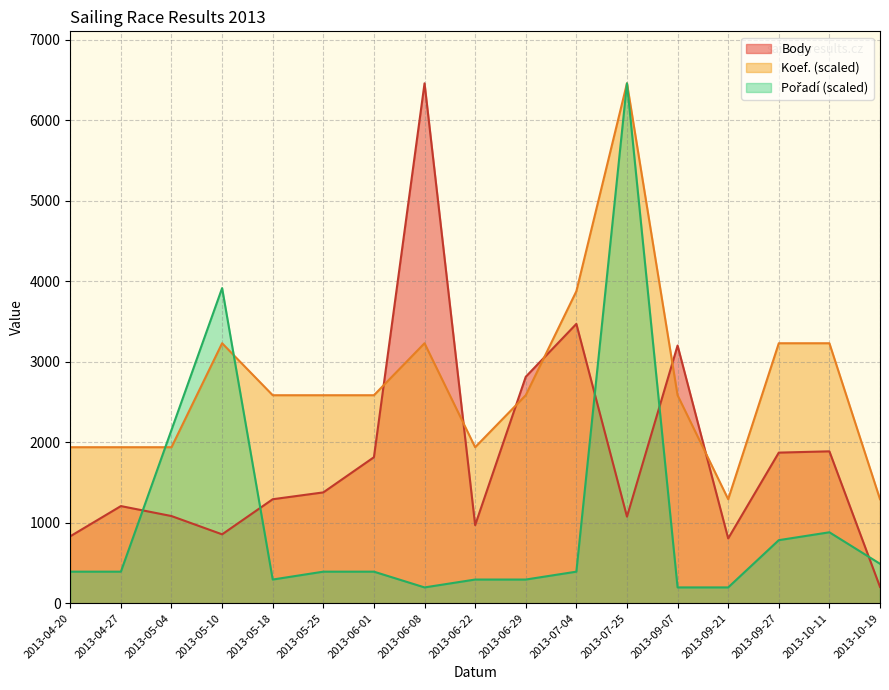

What is the approximate value of Koef. at 2013-10-19?

1291.4